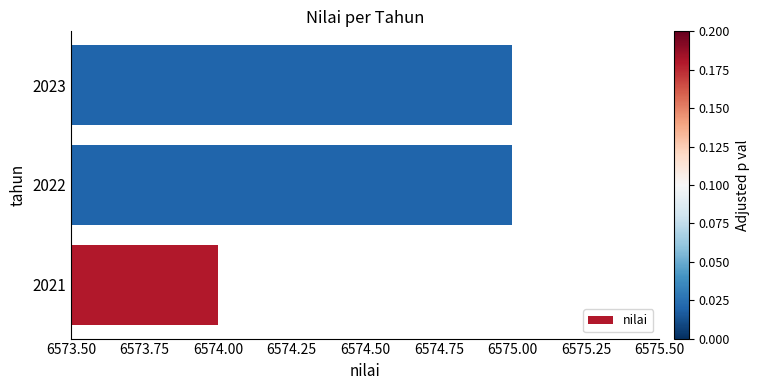

What value does the data have at 2023?

6575